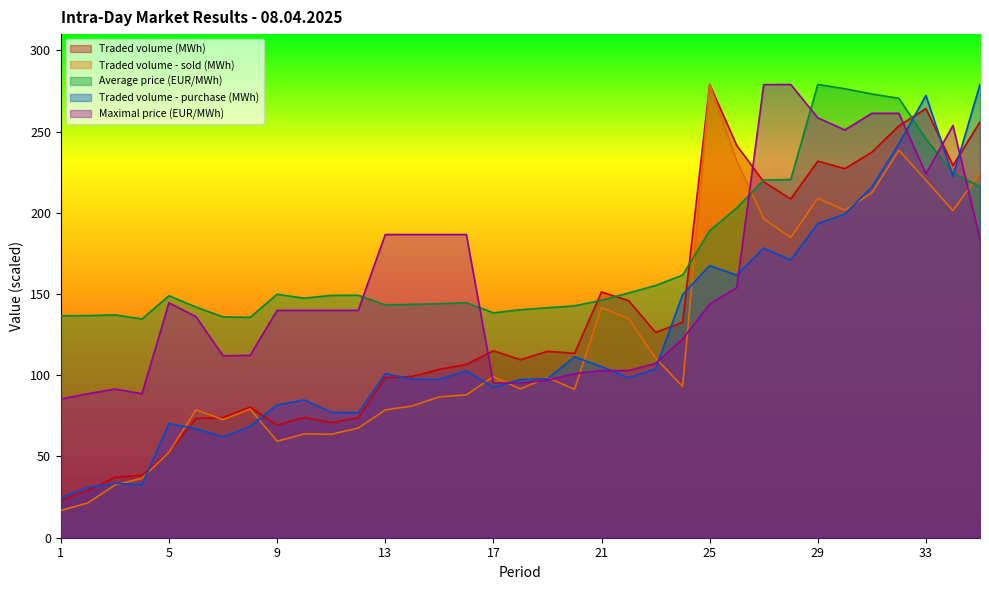

At which label is Traded volume (MWh) closest to 150?

21